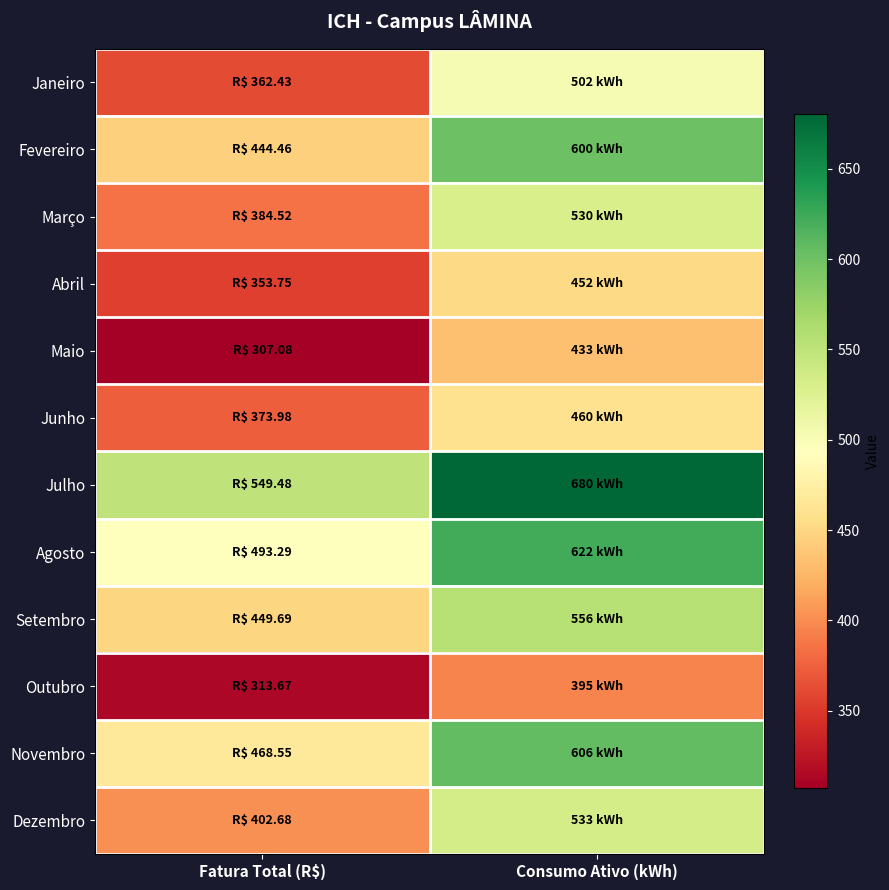

Reading left to right, what are all the values shown in this chart?

Janeiro: Fatura Total (R$)=362.4	Consumo Ativo (kWh)=502.0
Fevereiro: Fatura Total (R$)=444.5	Consumo Ativo (kWh)=600.0
Março: Fatura Total (R$)=384.5	Consumo Ativo (kWh)=530.0
Abril: Fatura Total (R$)=353.8	Consumo Ativo (kWh)=452.0
Maio: Fatura Total (R$)=307.1	Consumo Ativo (kWh)=433.0
Junho: Fatura Total (R$)=374.0	Consumo Ativo (kWh)=460.0
Julho: Fatura Total (R$)=549.5	Consumo Ativo (kWh)=680.0
Agosto: Fatura Total (R$)=493.3	Consumo Ativo (kWh)=622.0
Setembro: Fatura Total (R$)=449.7	Consumo Ativo (kWh)=556.0
Outubro: Fatura Total (R$)=313.7	Consumo Ativo (kWh)=395.0
Novembro: Fatura Total (R$)=468.6	Consumo Ativo (kWh)=606.0
Dezembro: Fatura Total (R$)=402.7	Consumo Ativo (kWh)=533.0